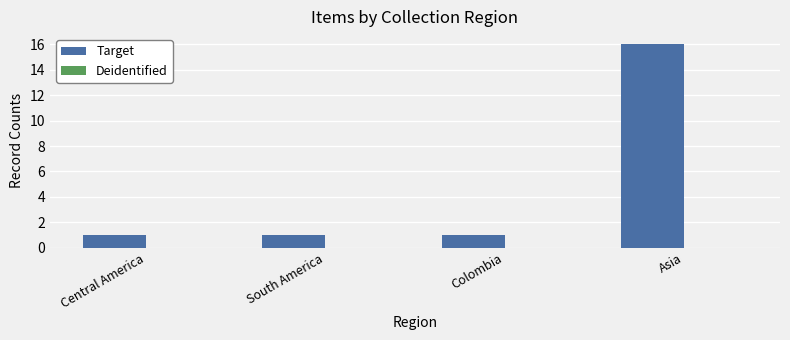

Which has a higher value, Asia or South America?

Asia